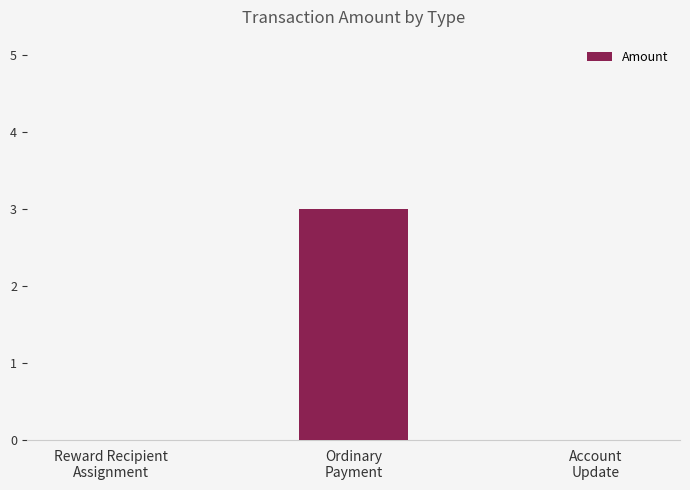

Which category has the highest value across all series?

Ordinary
Payment